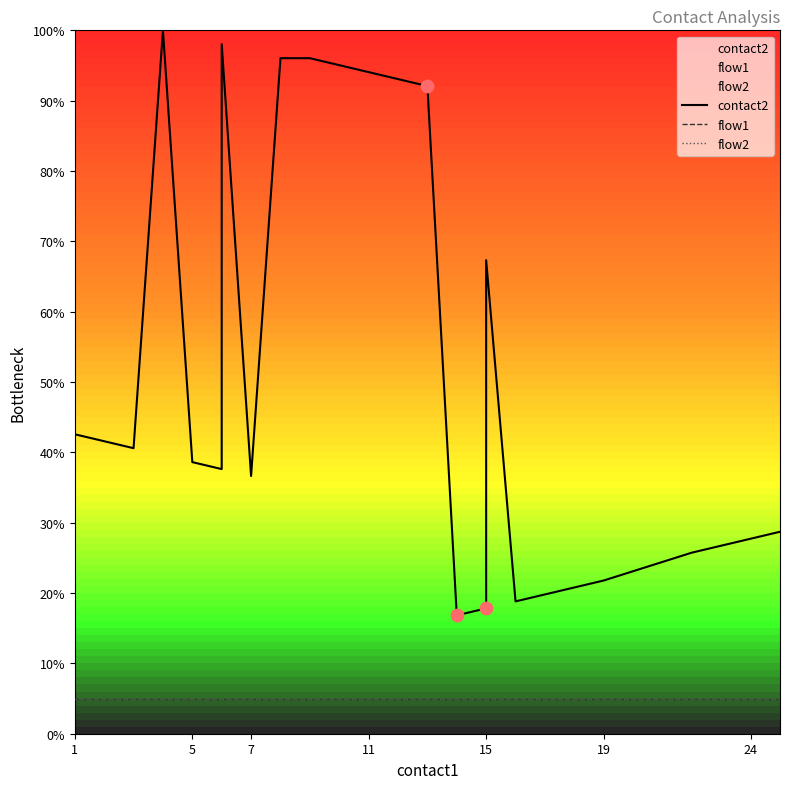

Which series contains the highest Y value?

contact2